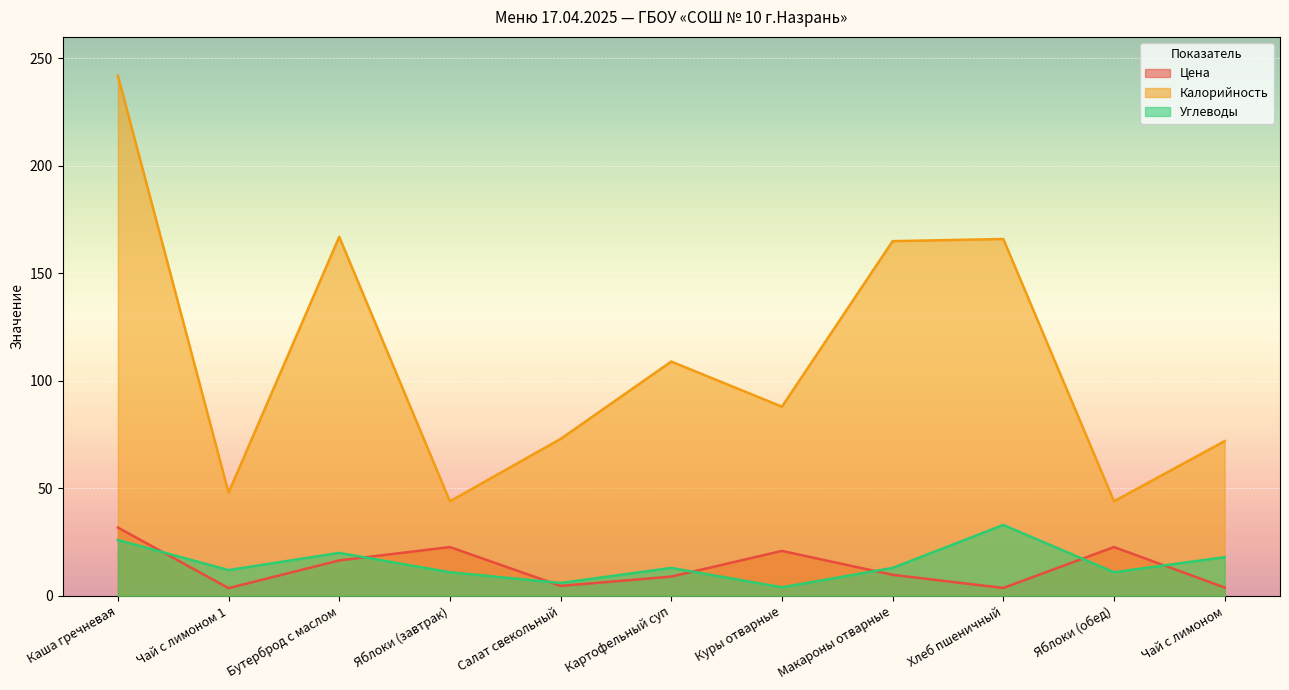

At Каша гречневая, list the series in order from largest to smallest.

Калорийность, Цена, Углеводы